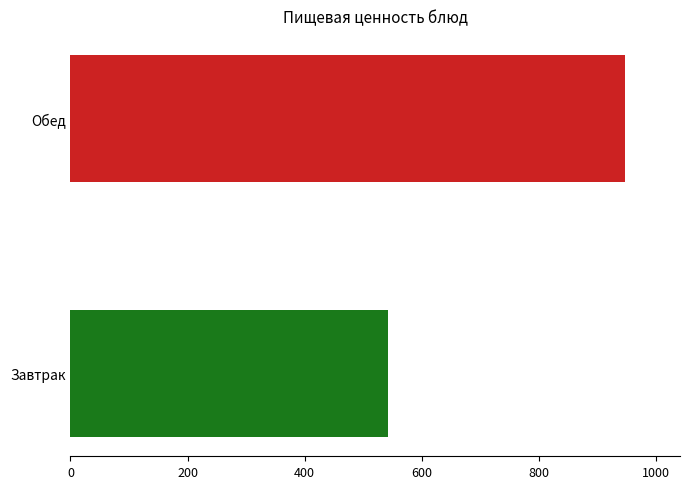

What is the change in value from Завтрак to Обед?

+404.0